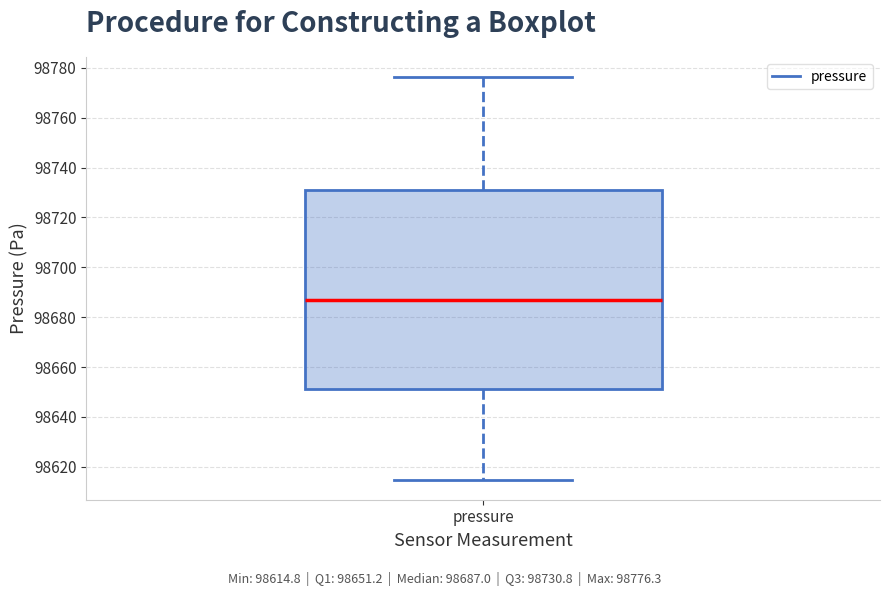

Transcribe this box plot: give where the median line is, the range the box spans, and where the two whiskers end, as read against the y-axis. The values are not printed on the chart, so give them approximately, as read against the axis.

median 98686, box 98652 to 98730, whiskers 98614 to 98776